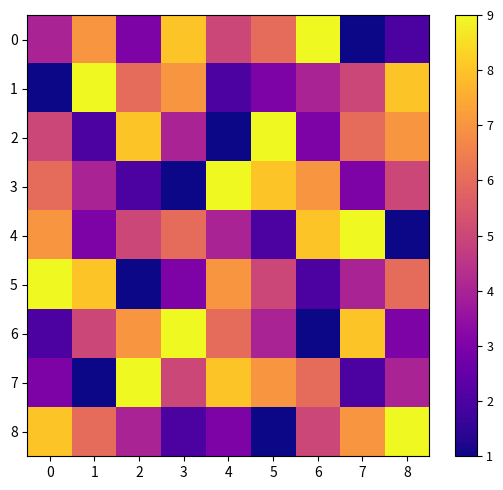

Reading left to right, extract all data points from this chart.

0: 0=4	1=7	2=3	3=8	4=5	5=6	6=9	7=1	8=2
1: 0=1	1=9	2=6	3=7	4=2	5=3	6=4	7=5	8=8
2: 0=5	1=2	2=8	3=4	4=1	5=9	6=3	7=6	8=7
3: 0=6	1=4	2=2	3=1	4=9	5=8	6=7	7=3	8=5
4: 0=7	1=3	2=5	3=6	4=4	5=2	6=8	7=9	8=1
5: 0=9	1=8	2=1	3=3	4=7	5=5	6=2	7=4	8=6
6: 0=2	1=5	2=7	3=9	4=6	5=4	6=1	7=8	8=3
7: 0=3	1=1	2=9	3=5	4=8	5=7	6=6	7=2	8=4
8: 0=8	1=6	2=4	3=2	4=3	5=1	6=5	7=7	8=9